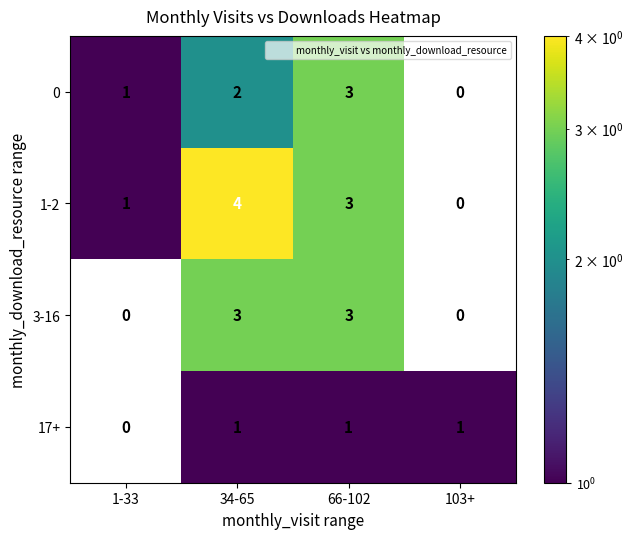

Is it true that 1-2 equals 1.5 at 1-33?

False